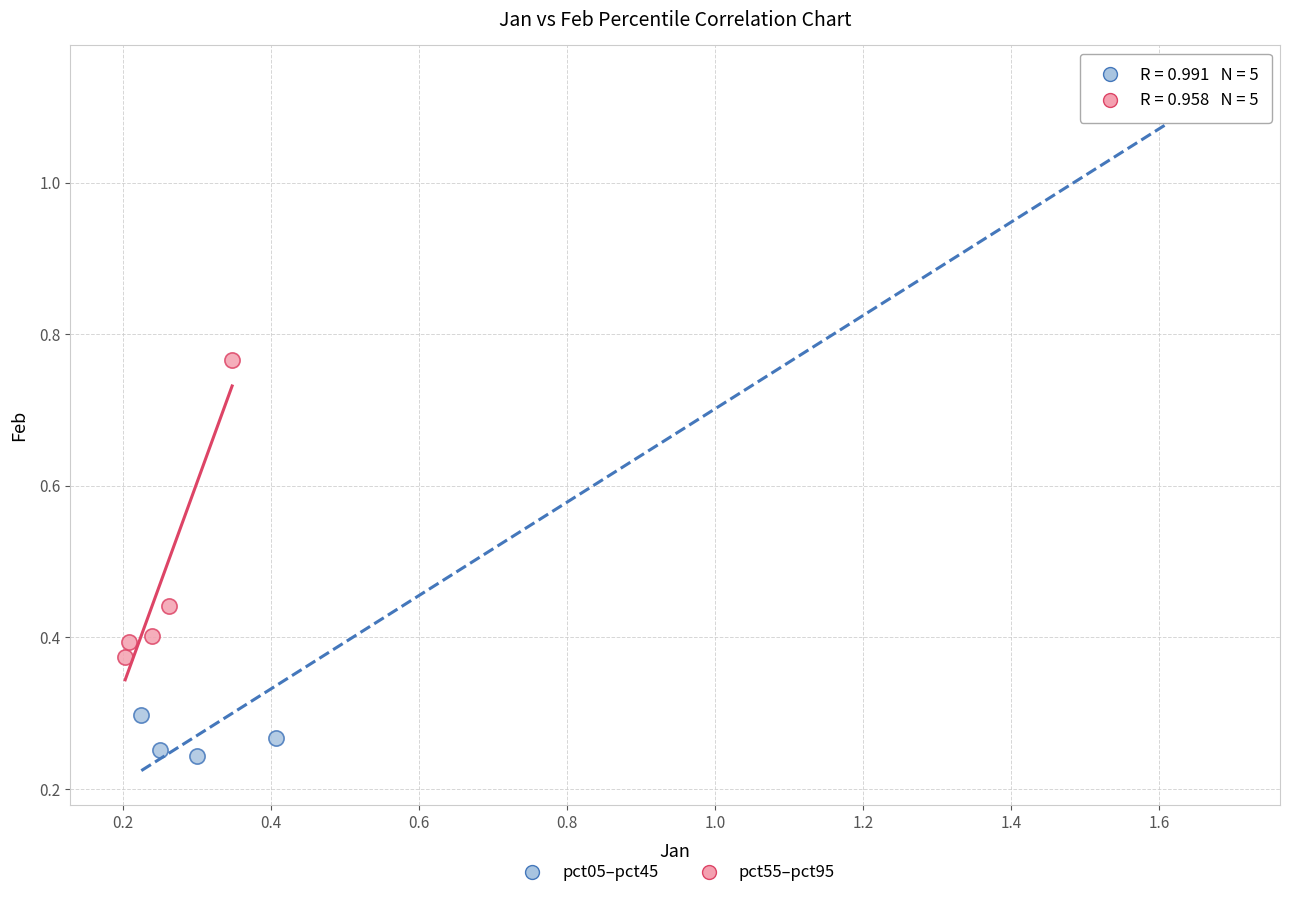

What are all the series names shown in the legend?

pct05–pct45, pct55–pct95